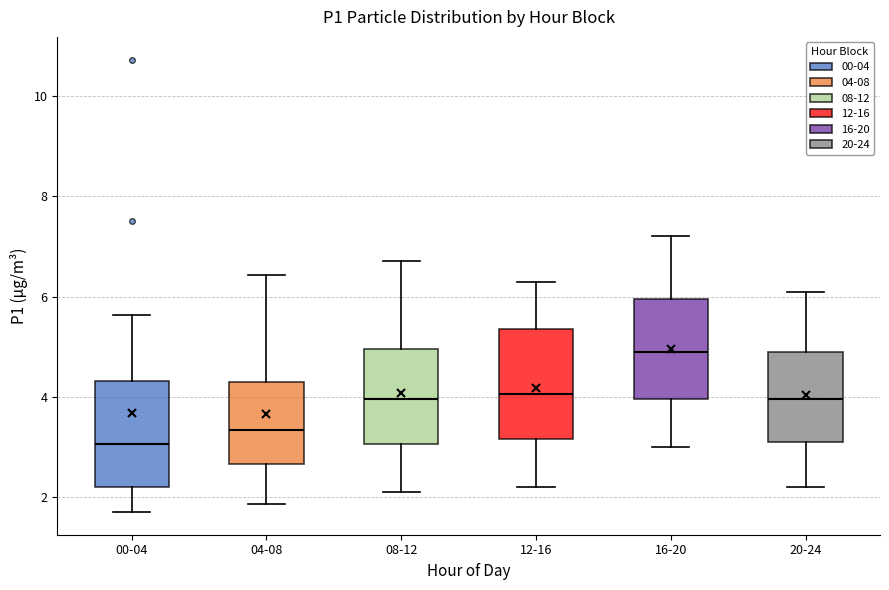

Which box has the highest median line?

16-20